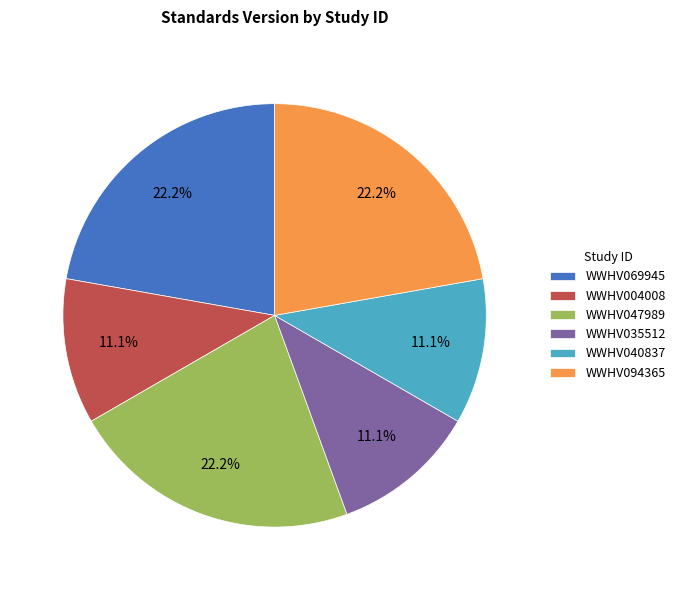

Between WWHV035512 and WWHV047989, which is larger?

WWHV047989